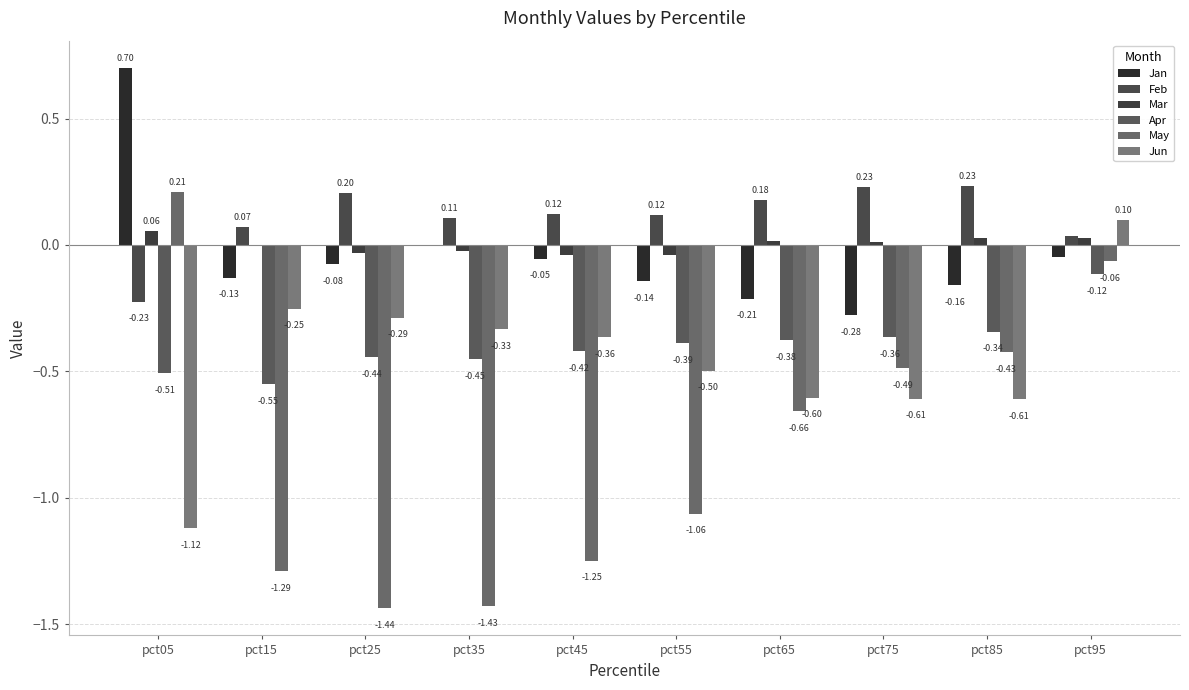

What is the difference between the second highest and second lowest values in the Feb series?

0.2